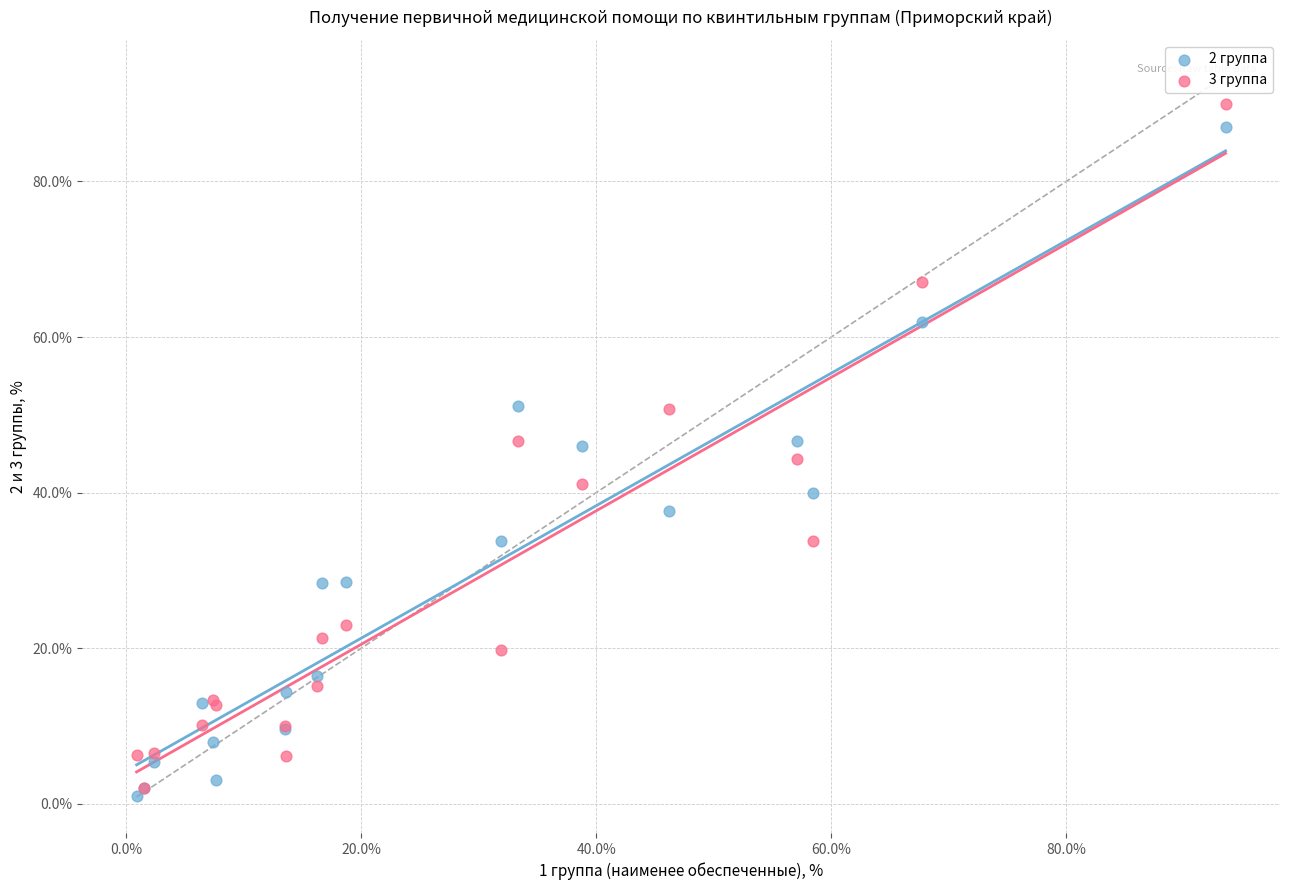

Which series contains the highest Y value?

3 группа